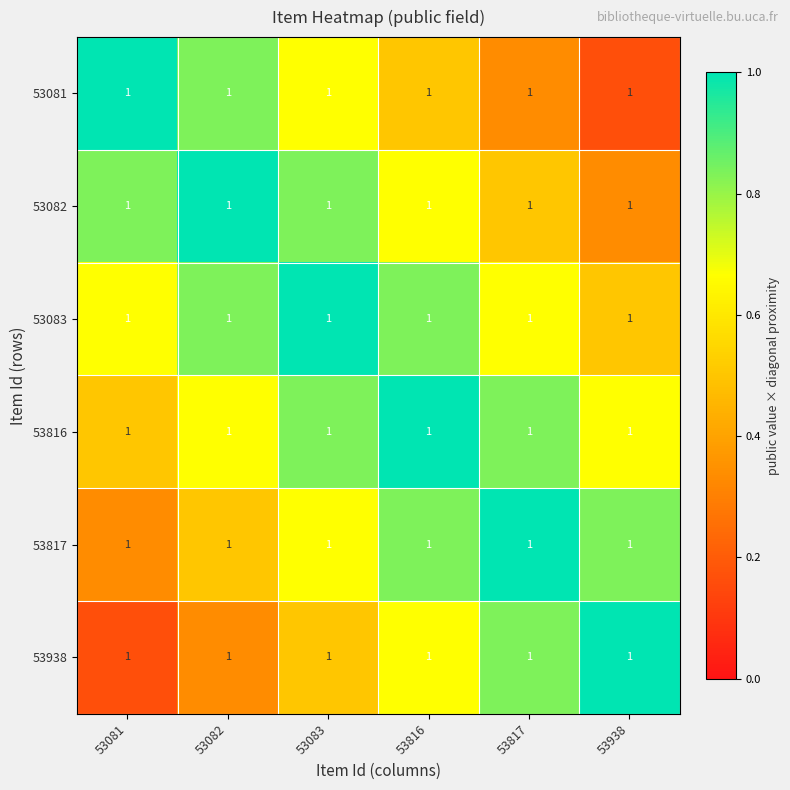

What is the difference between the maximum and minimum values in the 53082 series?

0.7